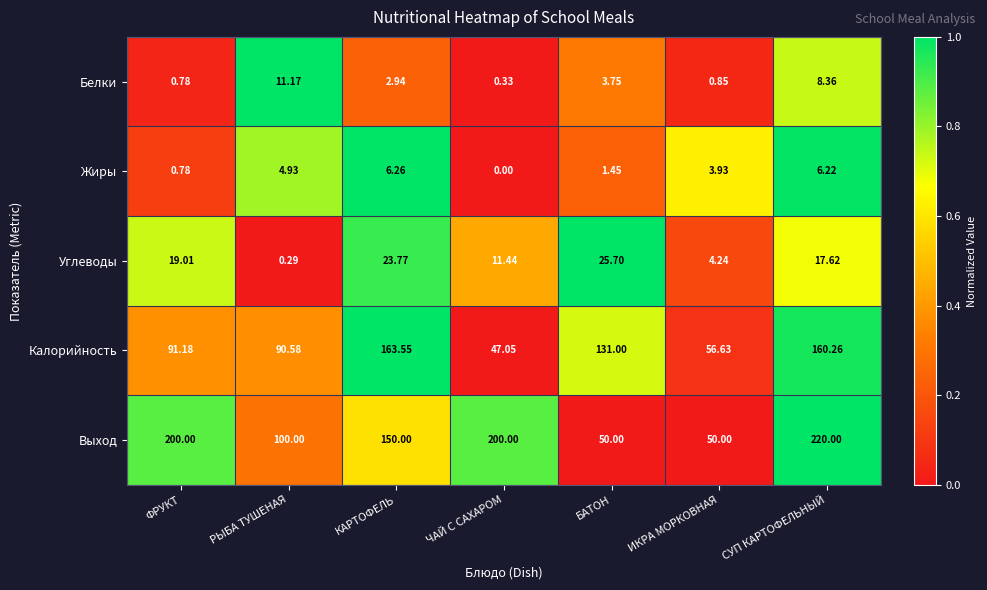

At which label is Калорийность closest to 105?

ФРУКТ